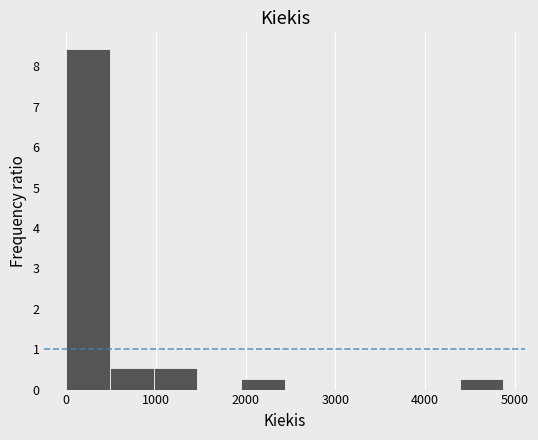

Over which range of the x-axis is the bar tallest?

0 to 500